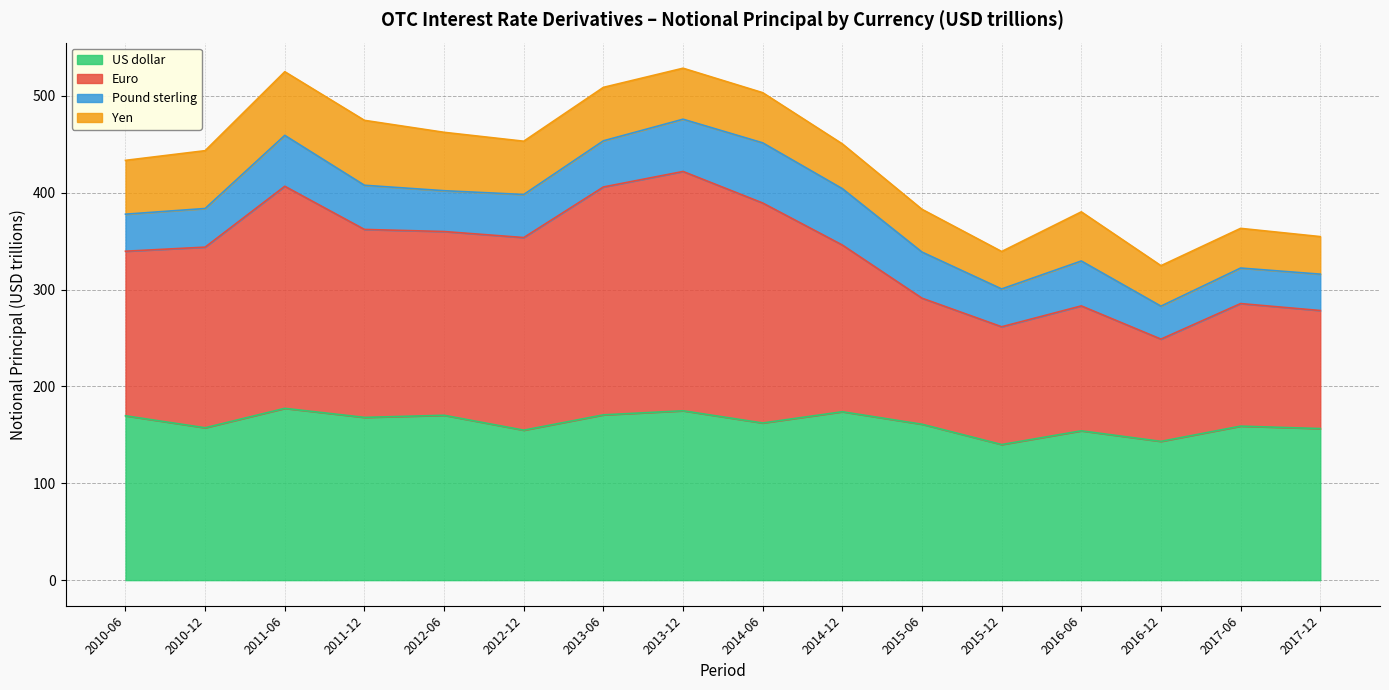

What is the label of the 16th point from the left?

2017-12